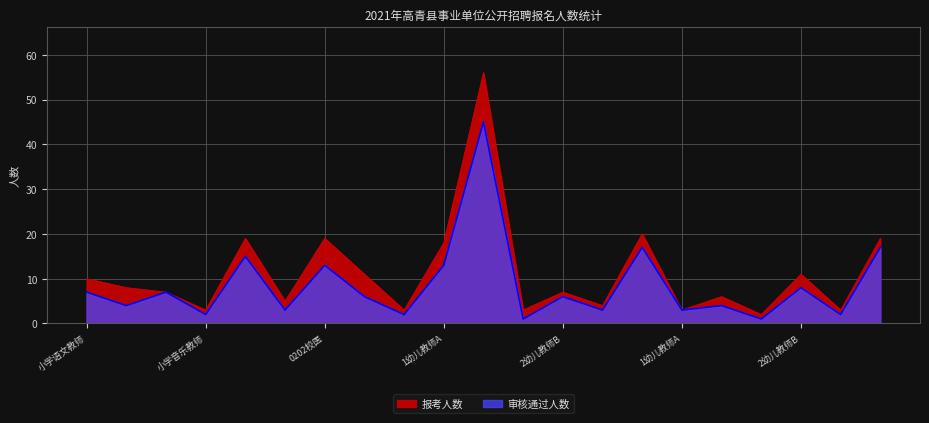

How many values in the 审核通过人数 series are below 6?

10